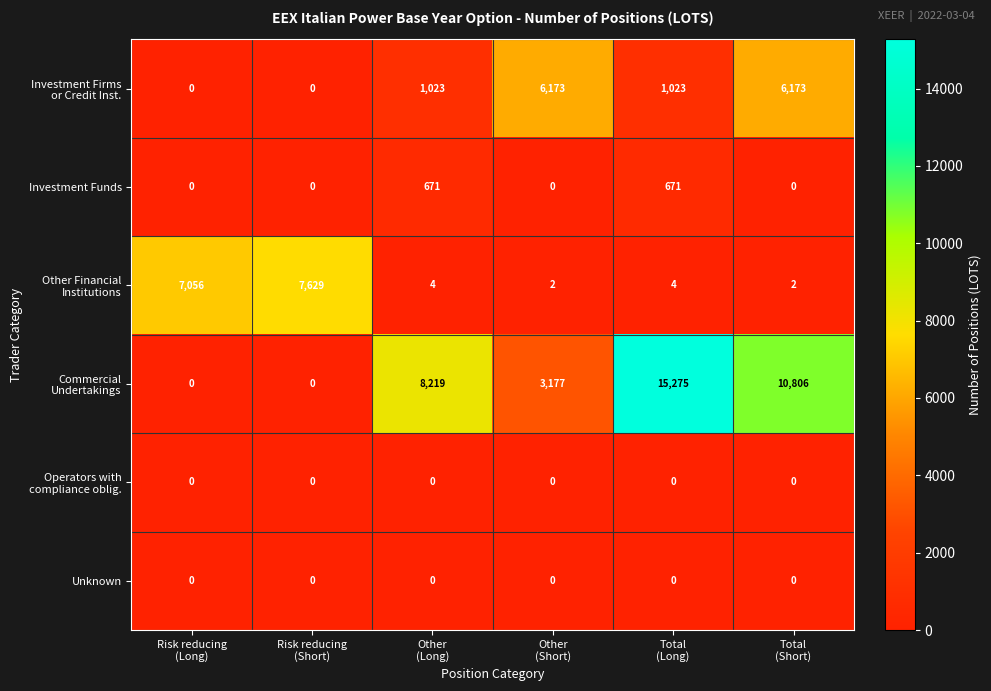

What is the maximum value shown in the chart?

15275